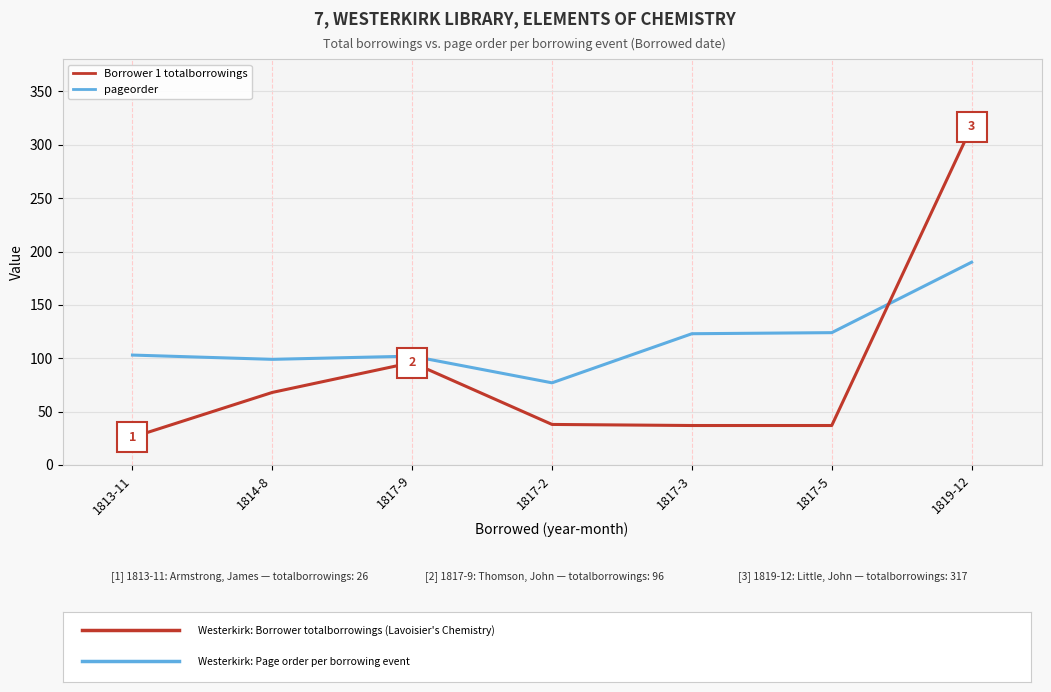

Is this an area chart (filled region under the line)?

No